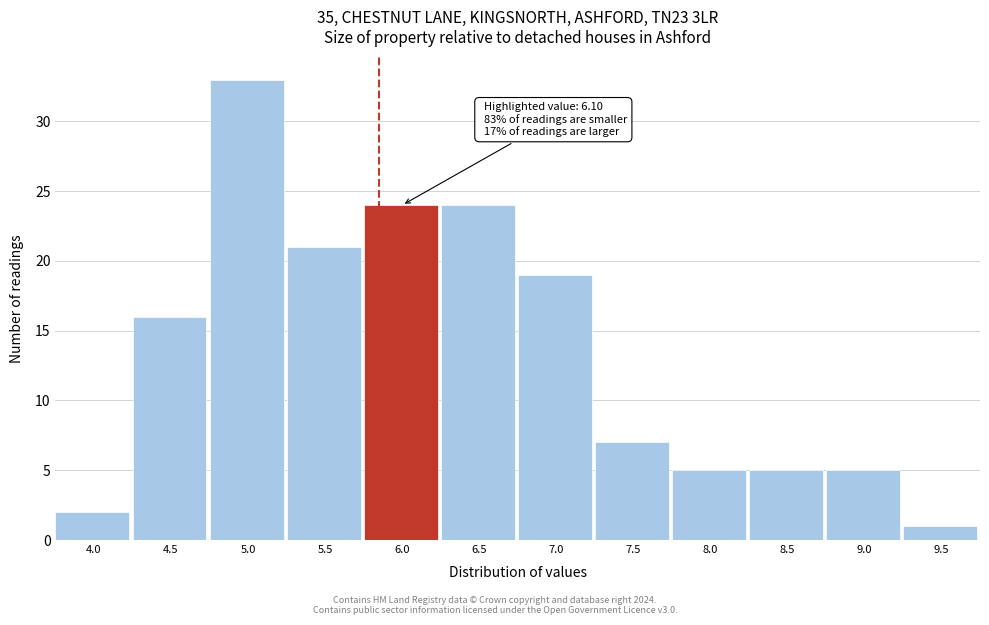

Reading left to right, what are all the values shown in this chart?

4.0=2	4.5=16	5.0=33	5.5=21	6.0=24	6.5=24	7.0=19	7.5=7	8.0=5	8.5=5	9.0=5	9.5=1